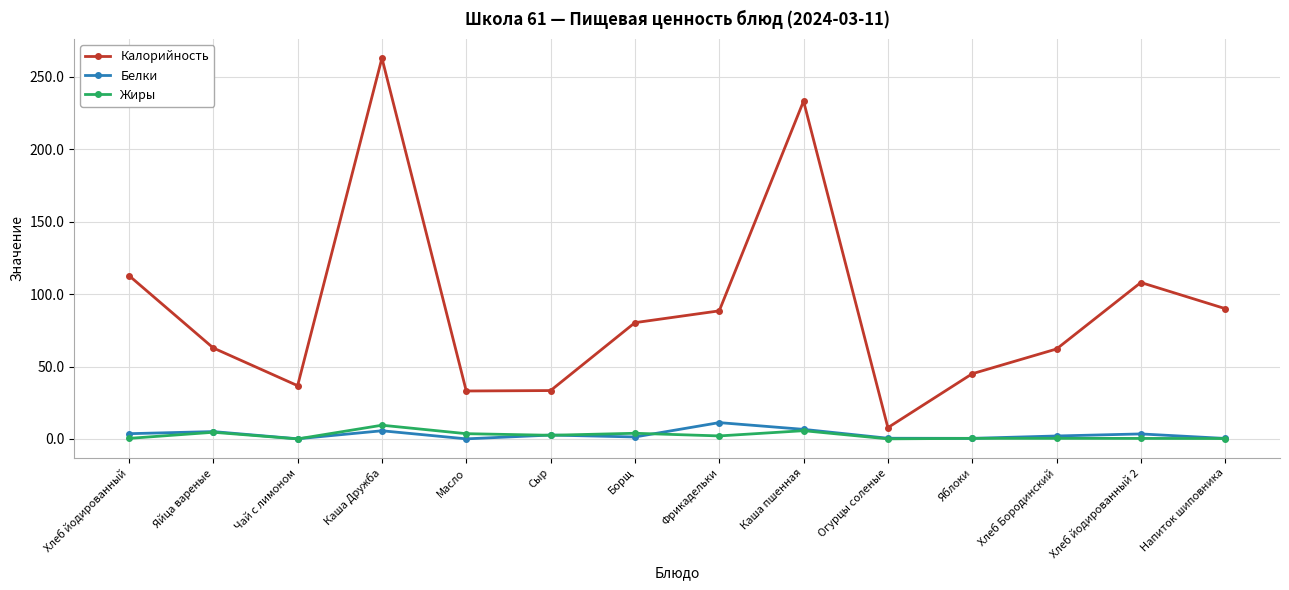

What is the difference between the highest and lowest values at Хлеб йодированный?

112.4